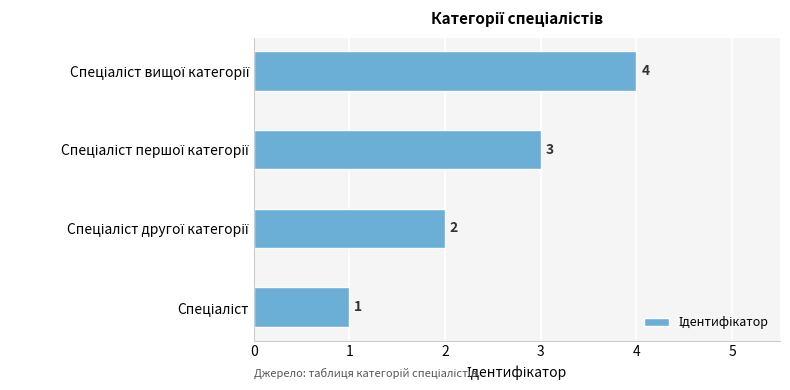

What is the greatest value displayed?

4